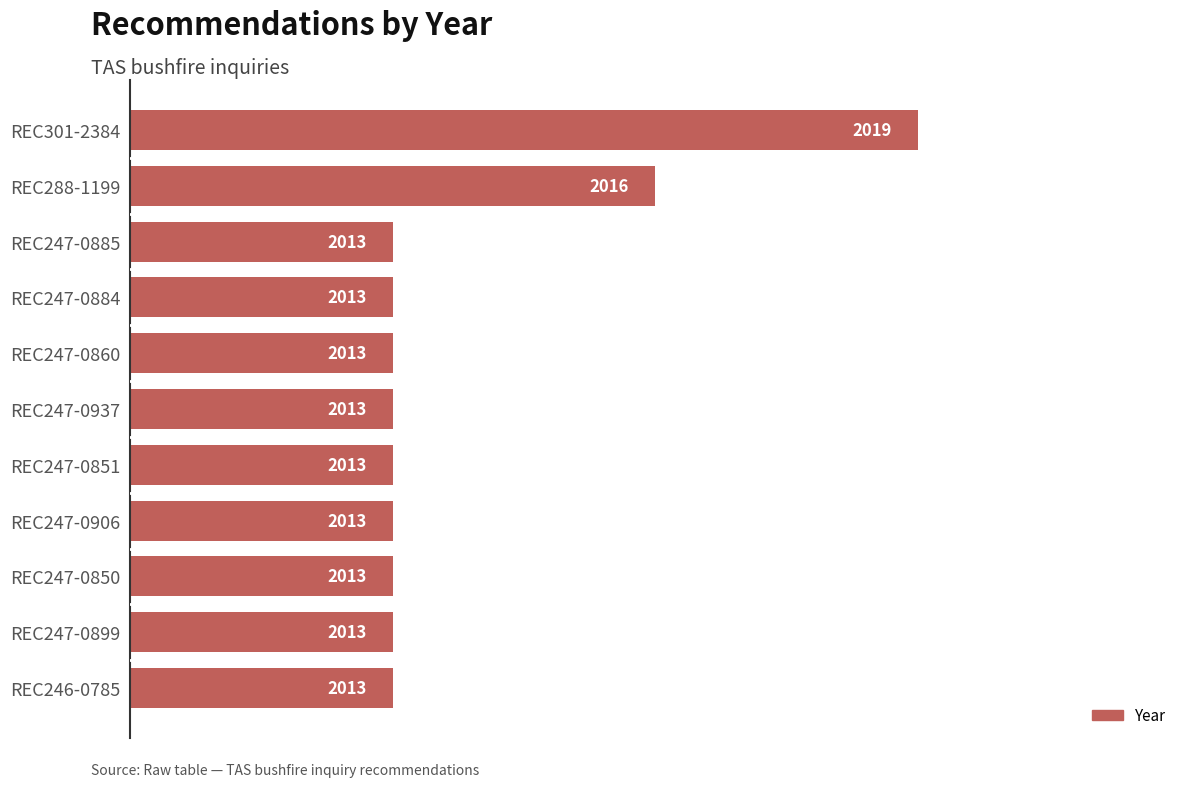

How many distinct data groups are displayed?

1